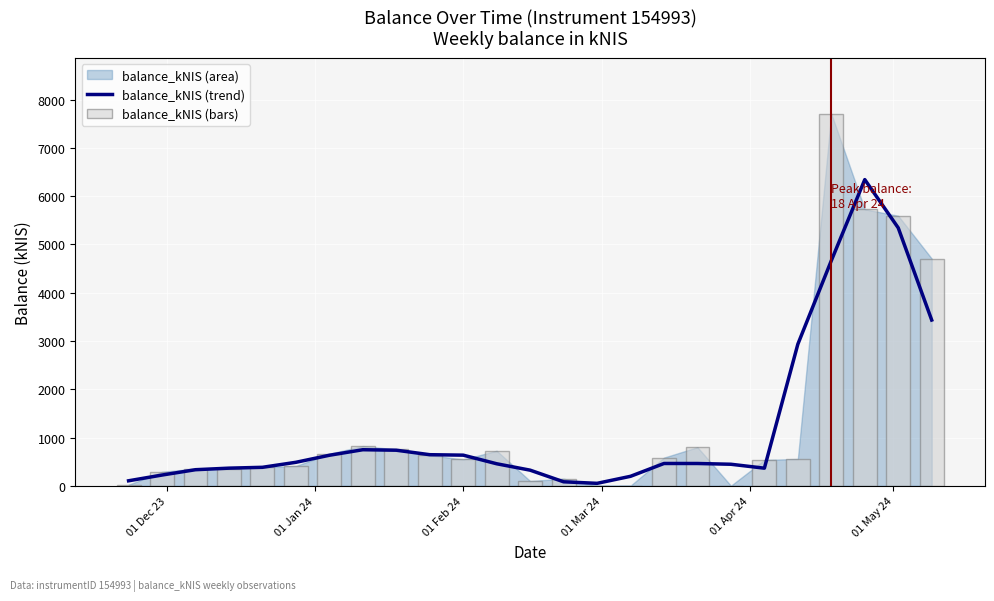

What is the value of the balance_kNIS (bars) bar at the 9th from the left?

753.6